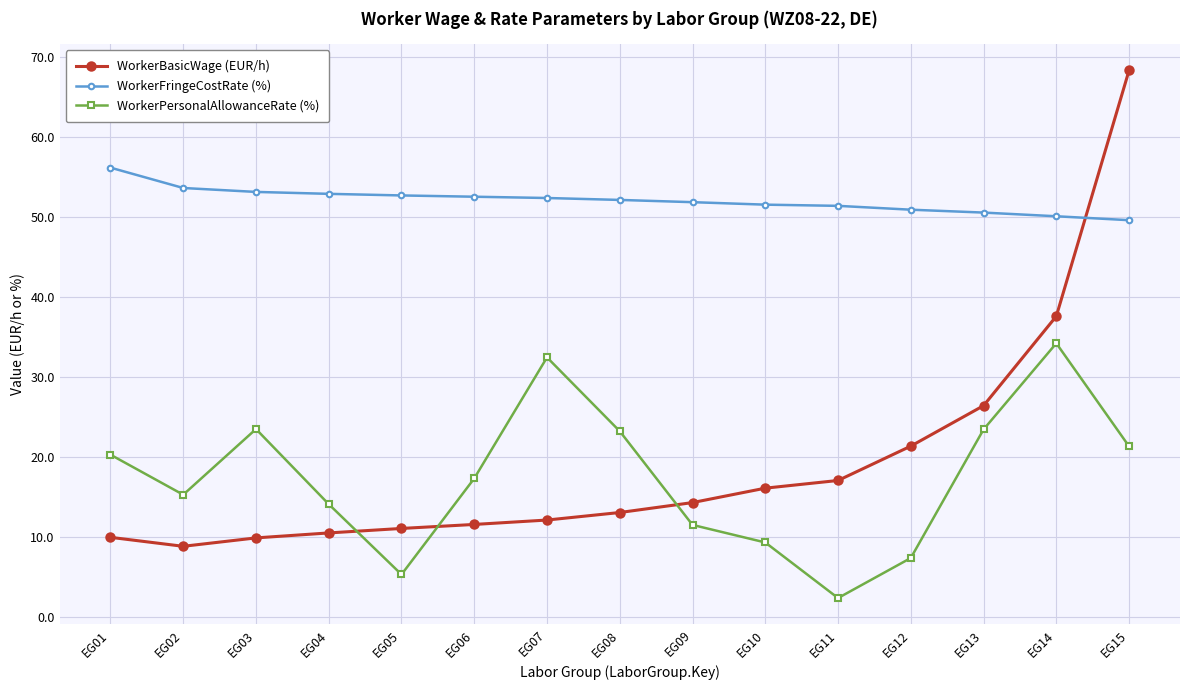

In WorkerPersonalAllowanceRate (%), how many points are higher than both neighbors (excluding endpoints)?

3